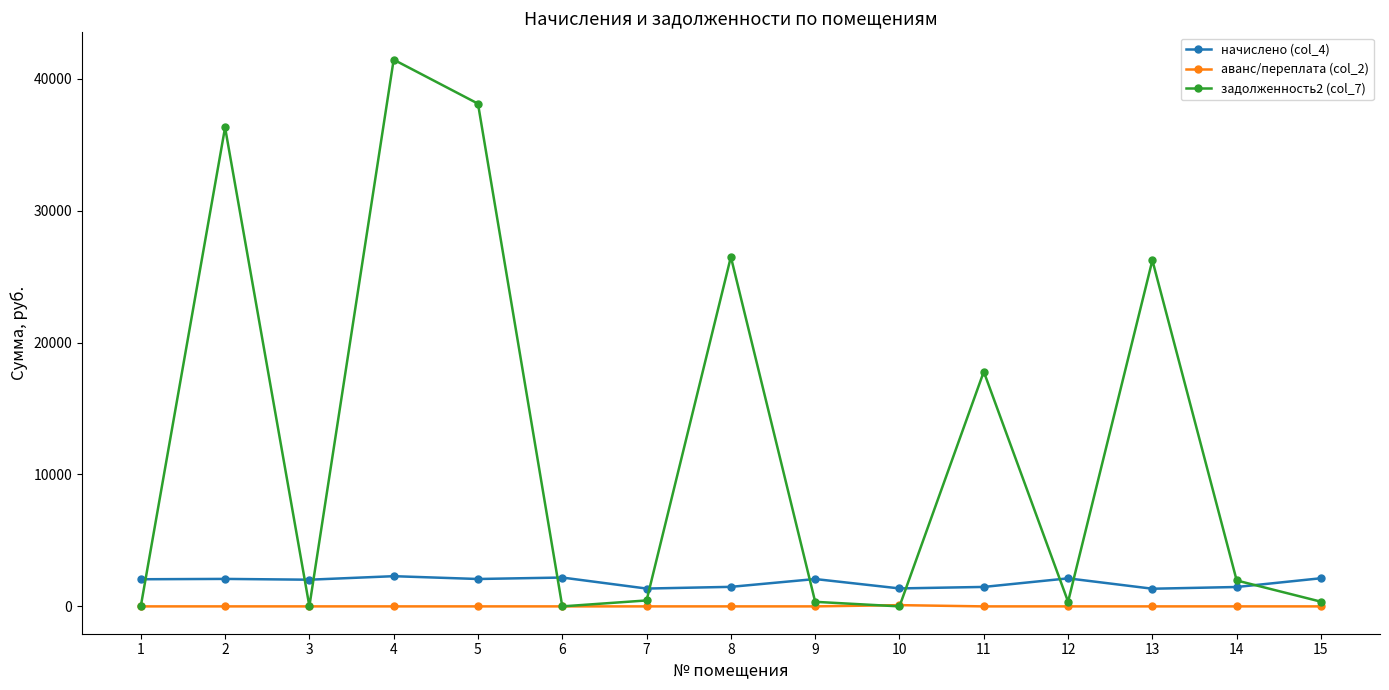

True or false: начислено (col_4) has more than 2 points higher than both neighbors.

True